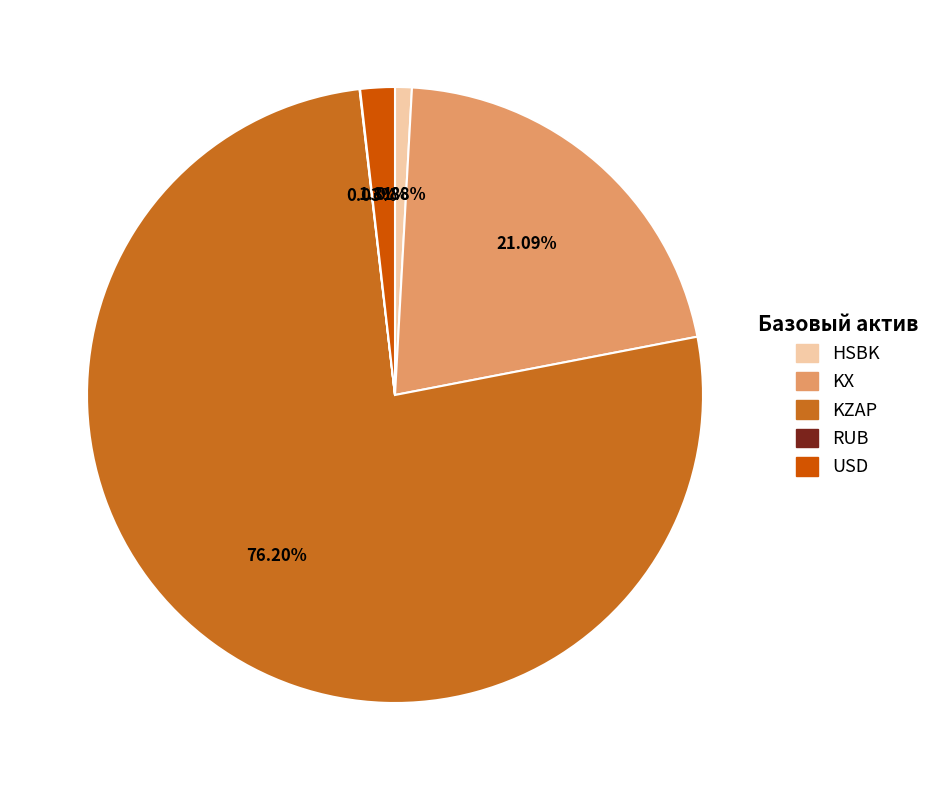

Does any single category account for the majority?

Yes